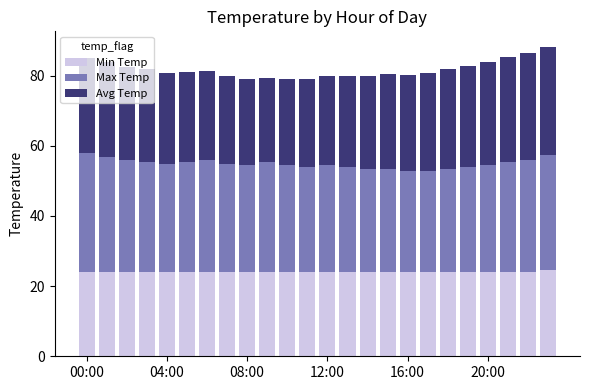

What is the highest value of the Min Temp series?

24.5